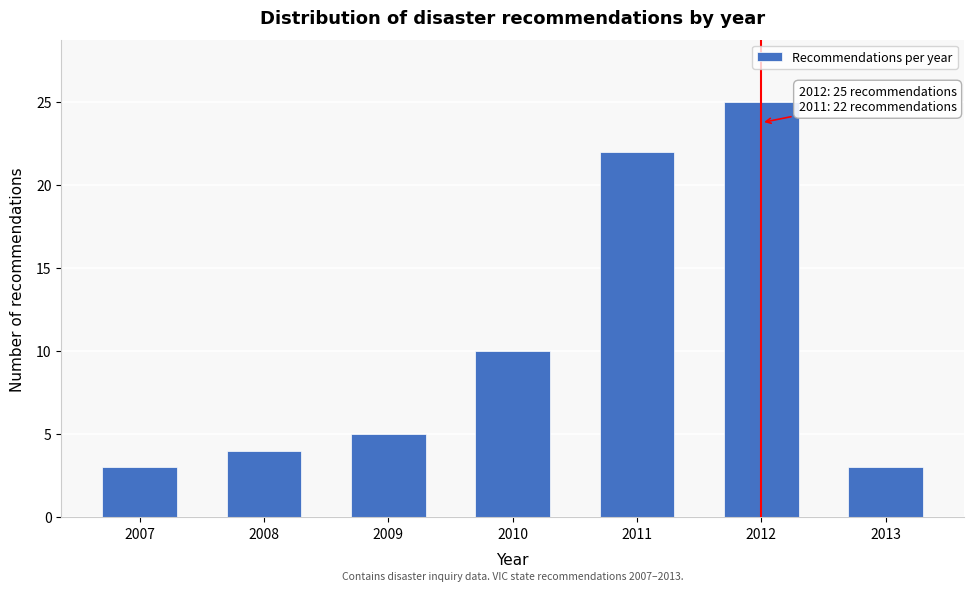

Reading left to right, list all the values displayed in this chart.

3	4	5	10	22	25	3